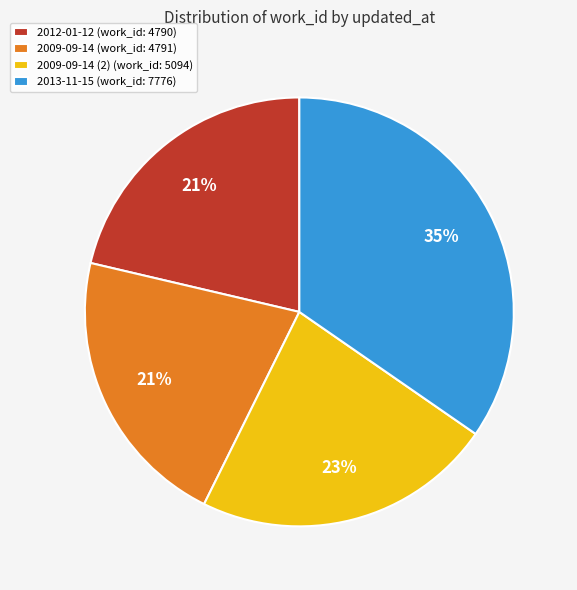

Do 2013-11-15 (work_id: 7776) and 2009-09-14 (work_id: 4791) together represent more than half of the pie?

Yes